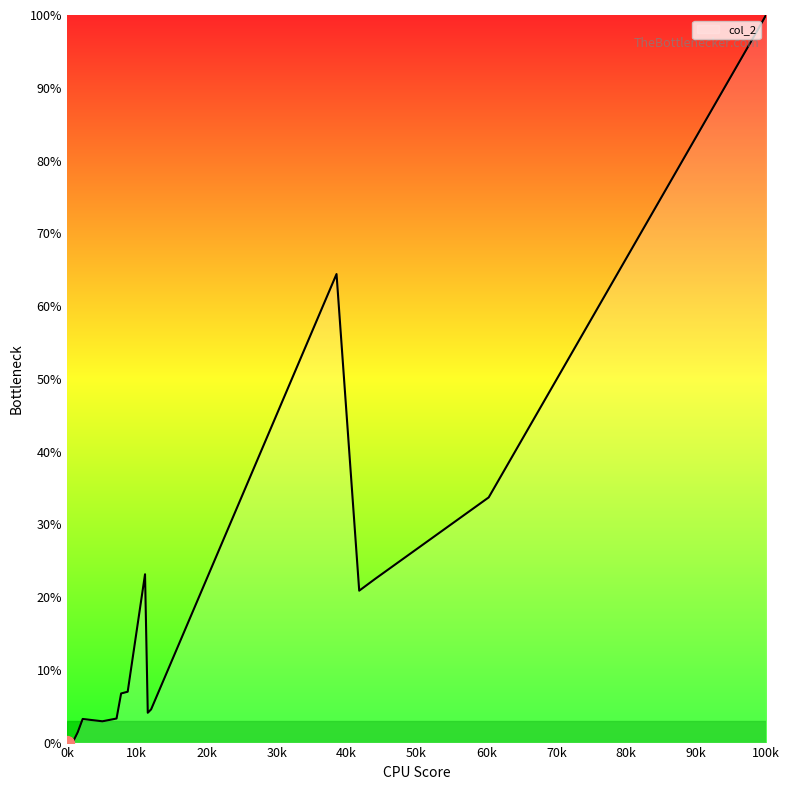

What is the difference between the maximum and minimum values?

100.0